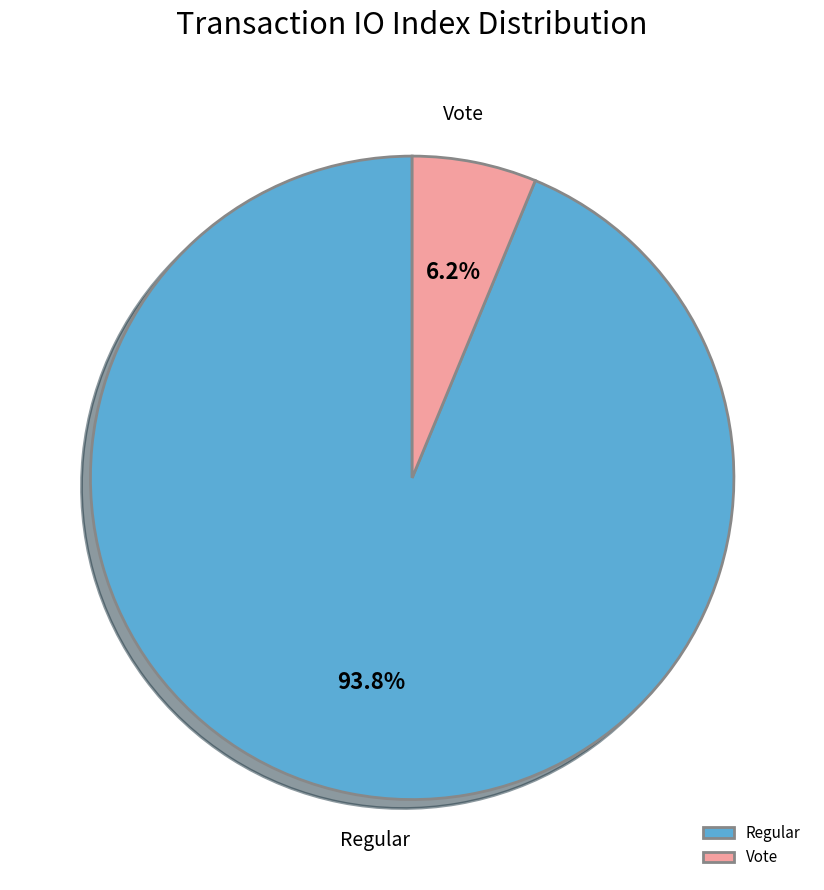

What is the total percentage of Regular and Vote?

100.0%